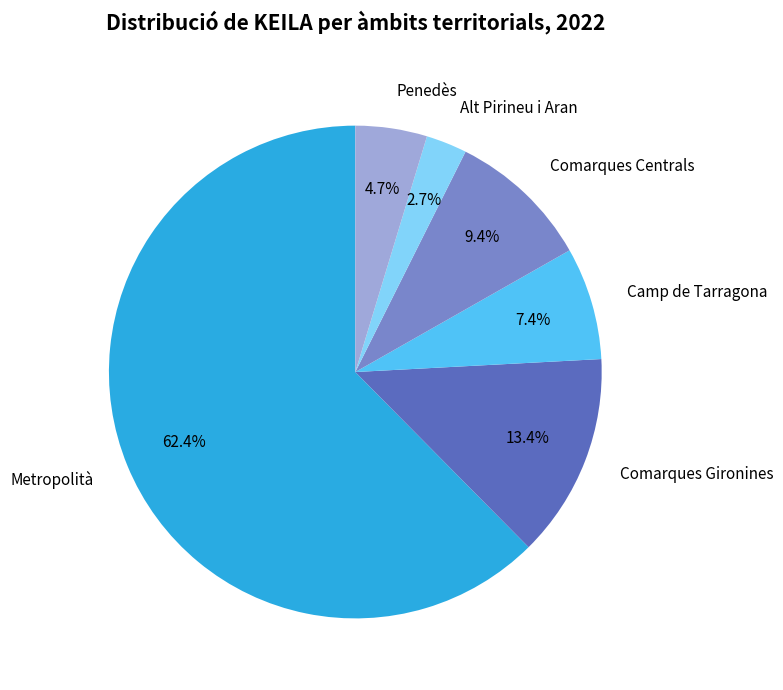

To the nearest percent, what is the average slice percentage?

17%